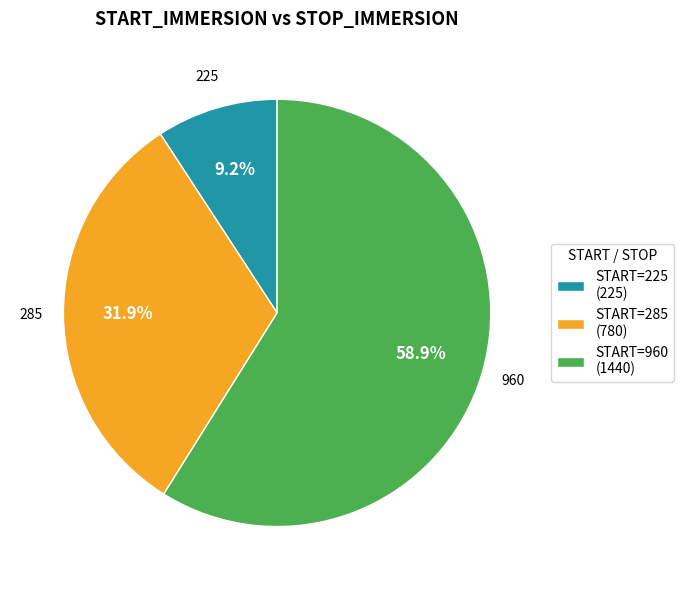

Rank the categories by value from lowest to highest.

START=225 (225), START=285 (780), START=960 (1440)